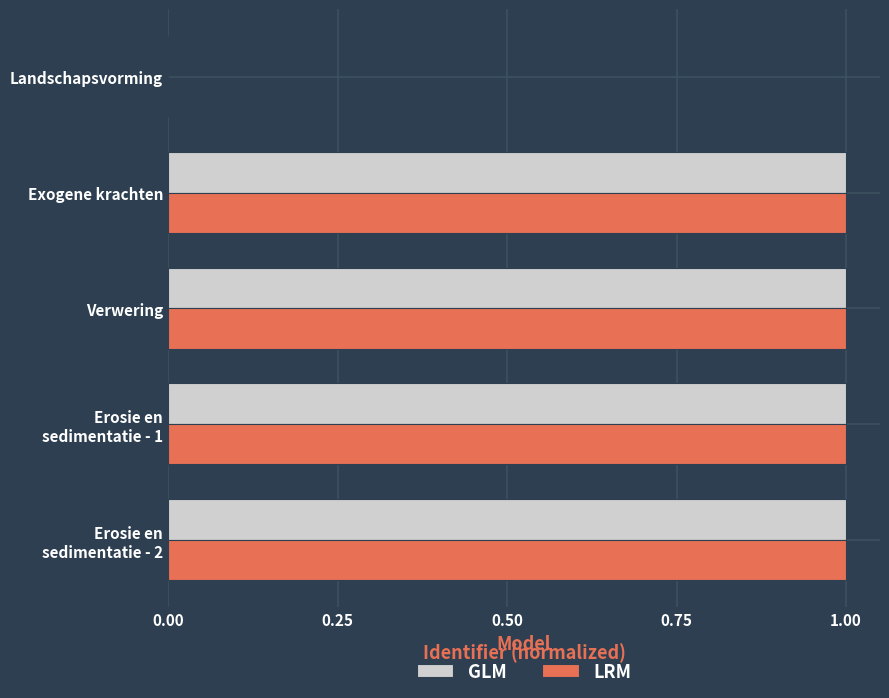

The GLM series shows 1.3 at Erosie en sedimentatie - 2. True or false?

False